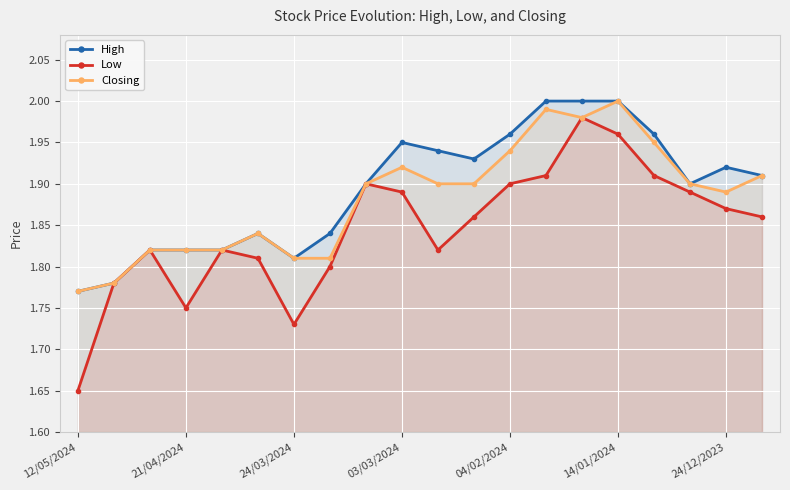

True or false: Closing has more than 1 interior local peaks.

True